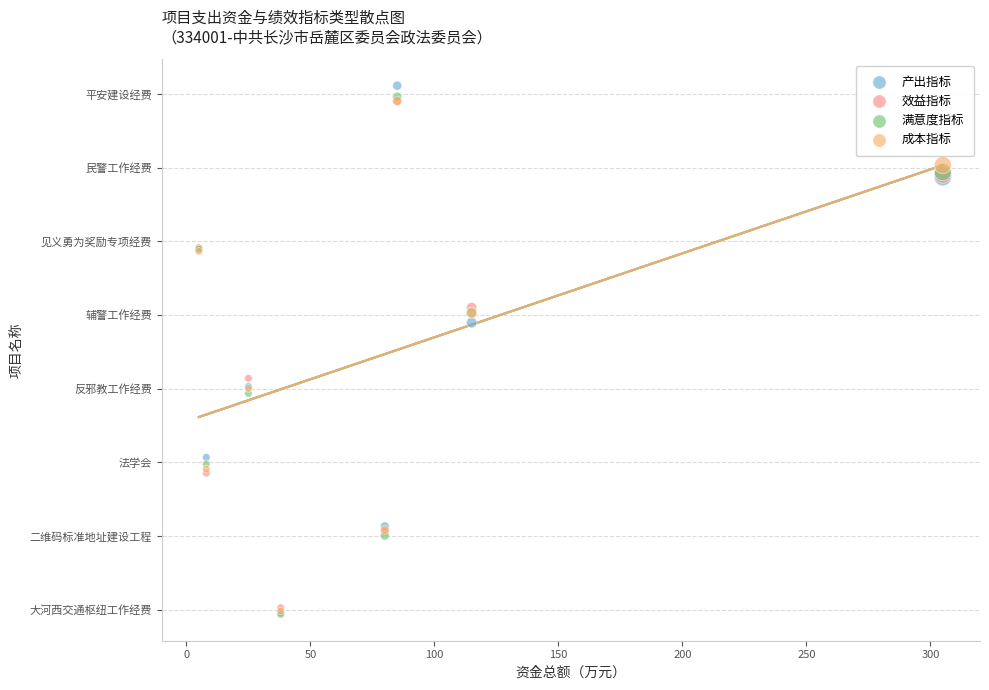

What are all the series names shown in the legend?

产出指标, 效益指标, 满意度指标, 成本指标